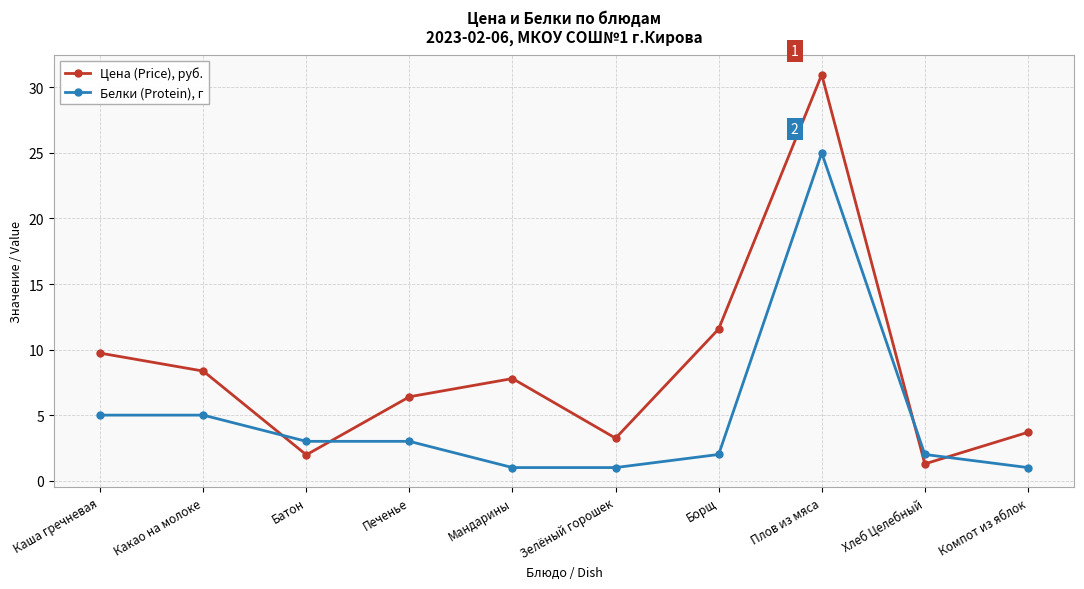

True or false: Белки (Protein), г has a value of 3.0 at Печенье.

True